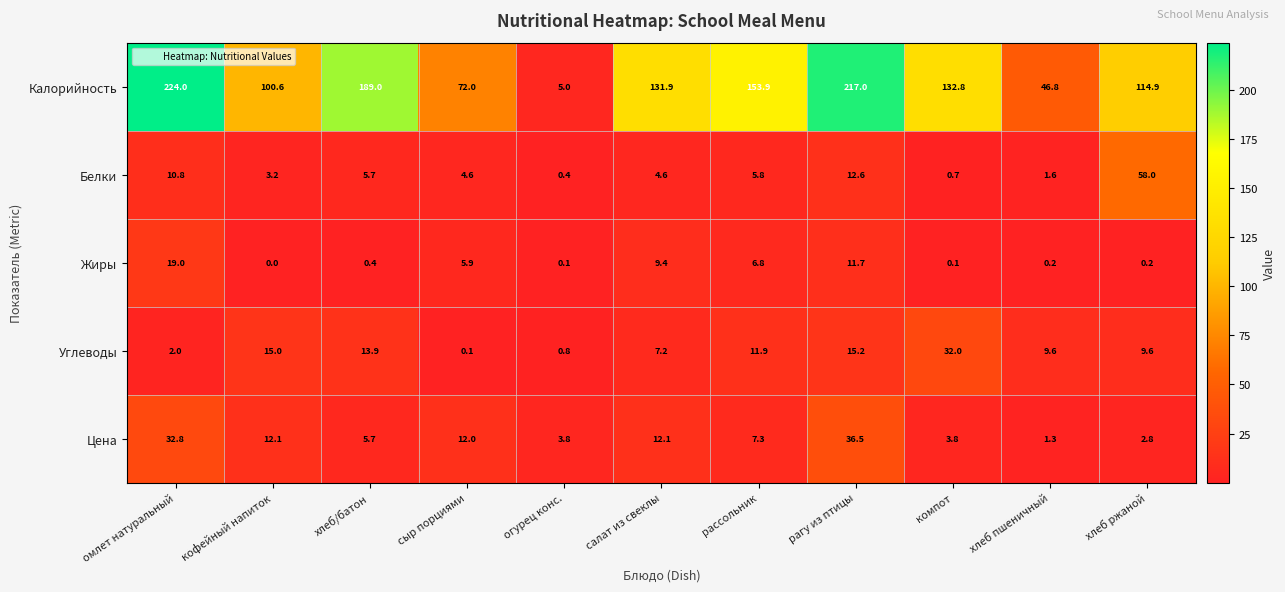

What is the spread (max minus min) of values at салат из свеклы?

127.3